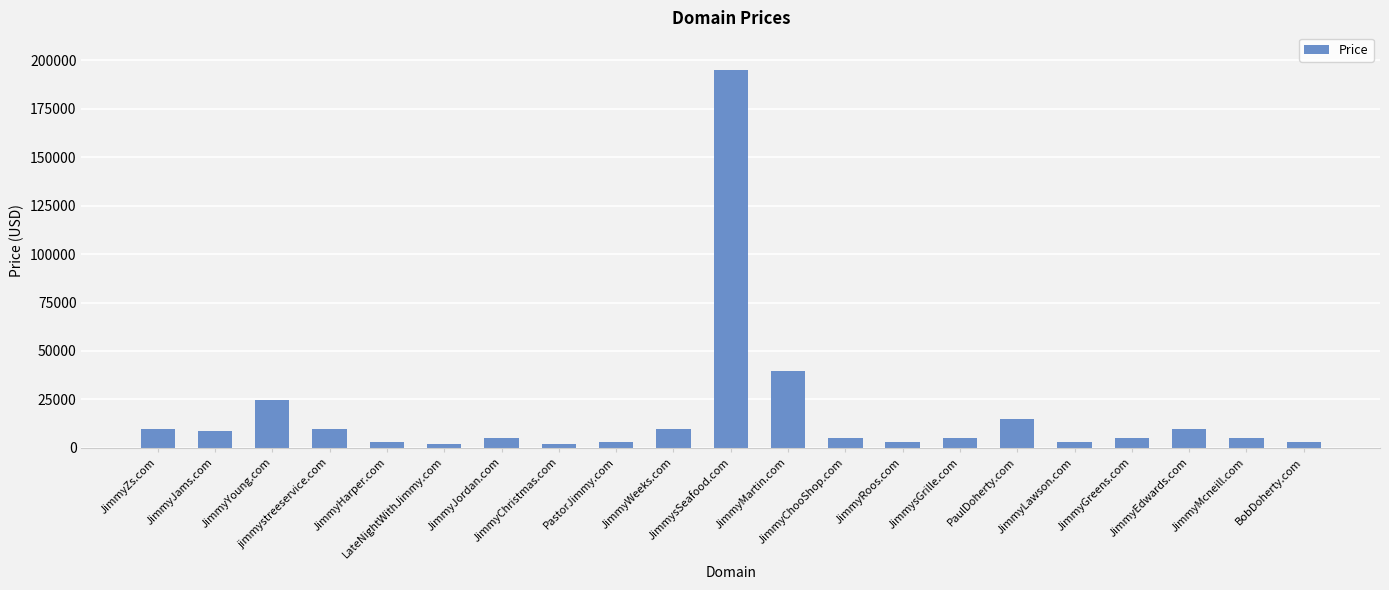

What is the minimum value shown in the chart?

1888